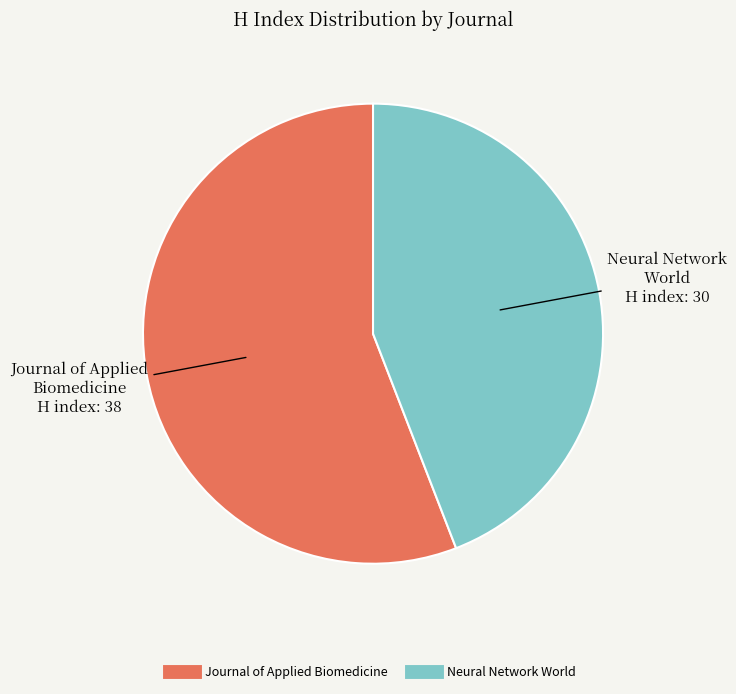

True or false: Journal of Applied Biomedicine accounts for 56% of the total.

True